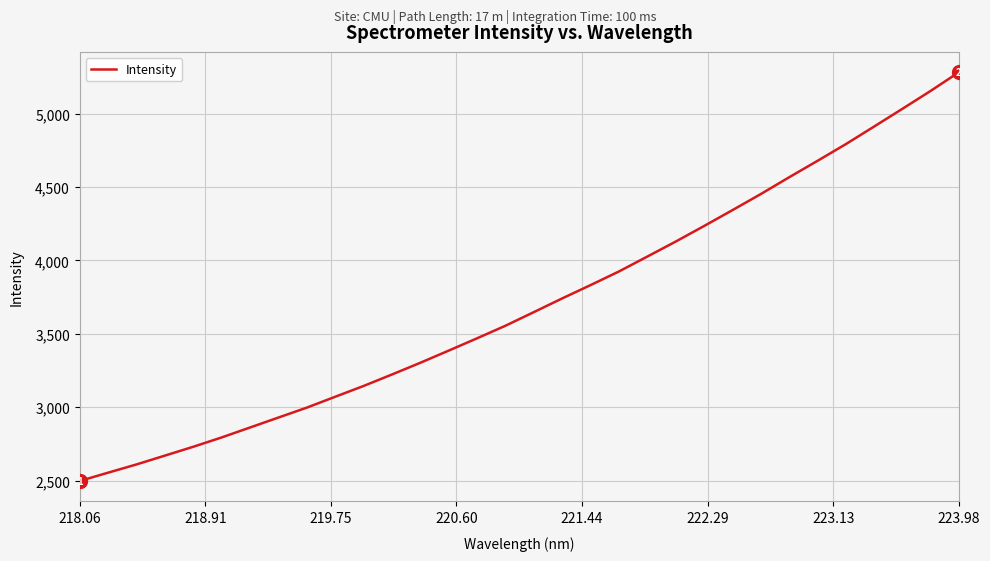

What is the smallest value displayed?

2497.3